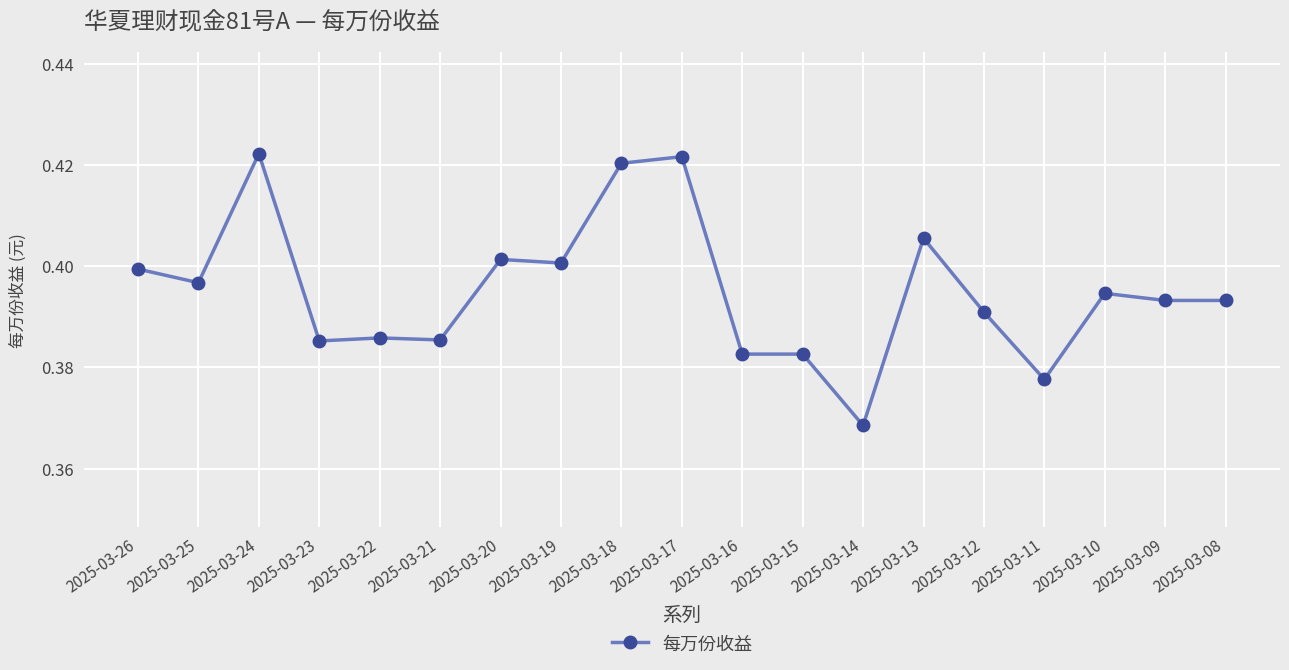

Count the values in the range 0 to 1.

19